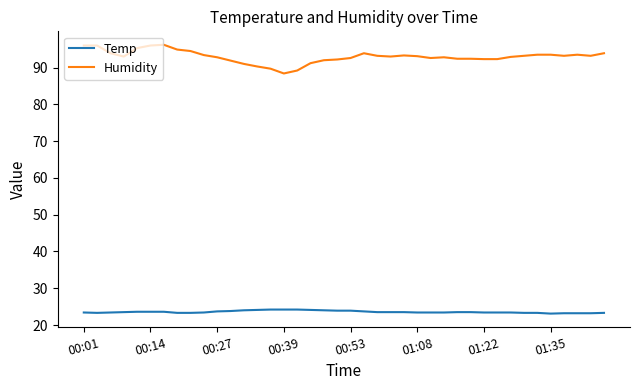

Which series has the largest total across all categories?

Humidity